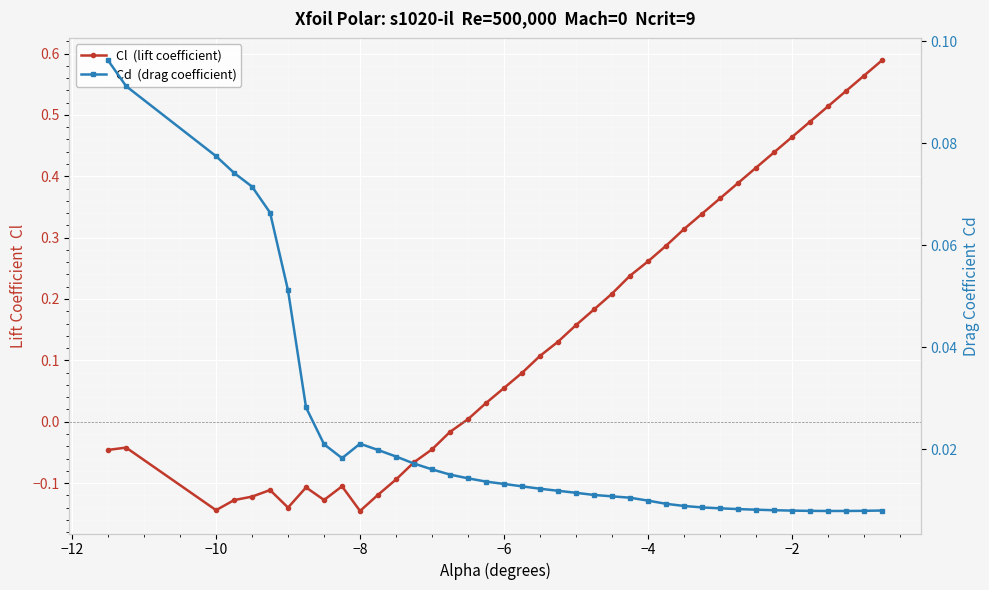

How many categories are shown in the chart?

40